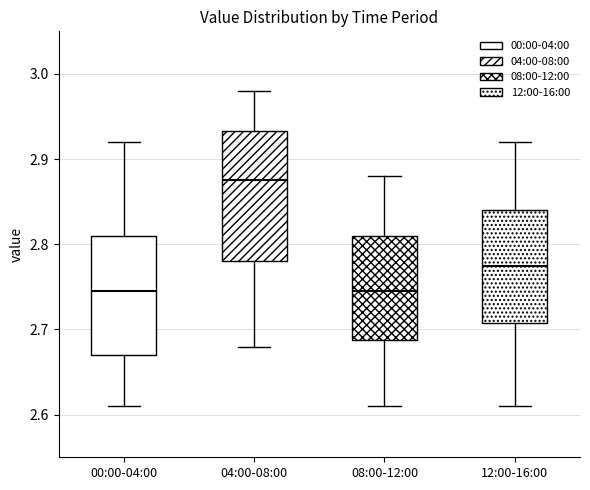

Comparing the boxes themselves (not the whiskers), which one is the tallest?

04:00-08:00